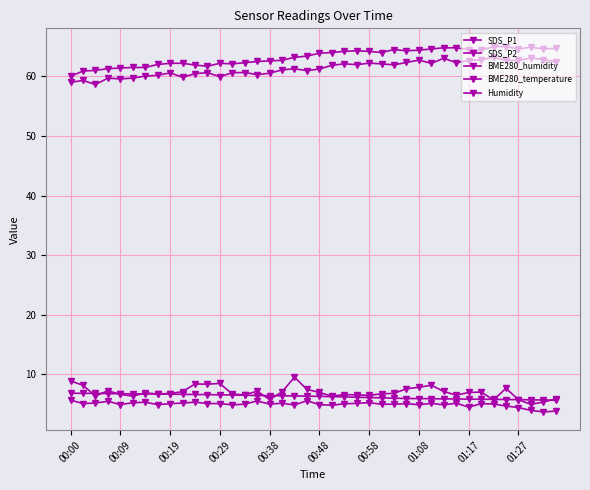

What is the minimum value shown in the chart?

3.7